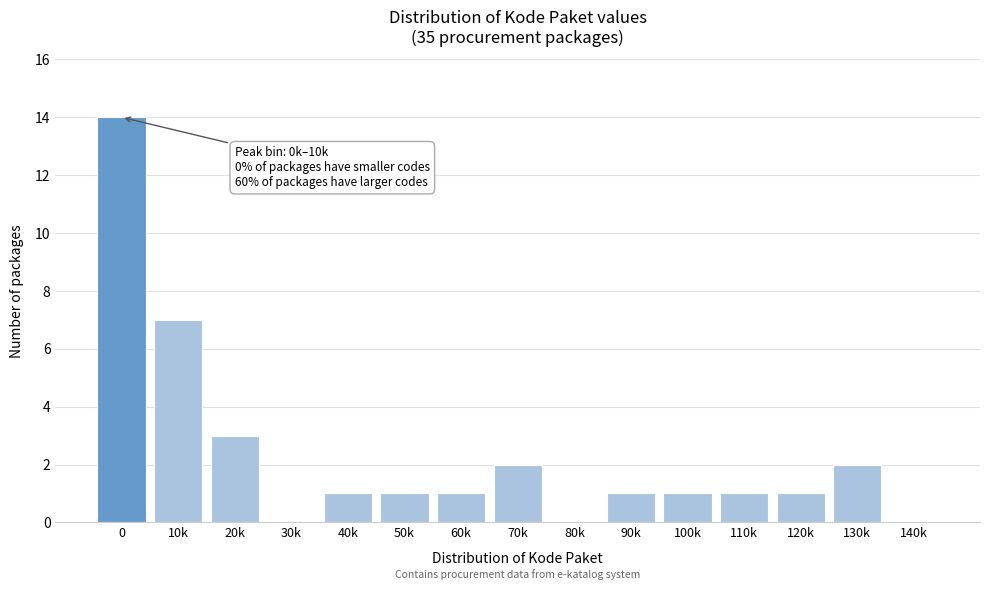

Reading right to left, transcribe all the data shown in this chart.

140k=0	130k=2	120k=1	110k=1	100k=1	90k=1	80k=0	70k=2	60k=1	50k=1	40k=1	30k=0	20k=3	10k=7	0=14